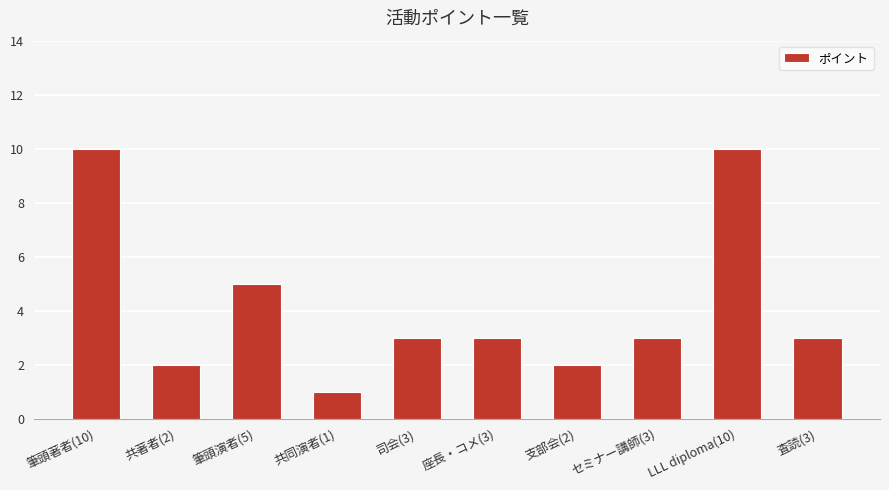

What is the difference between the values at 司会(3) and 筆頭著者(10)?

7